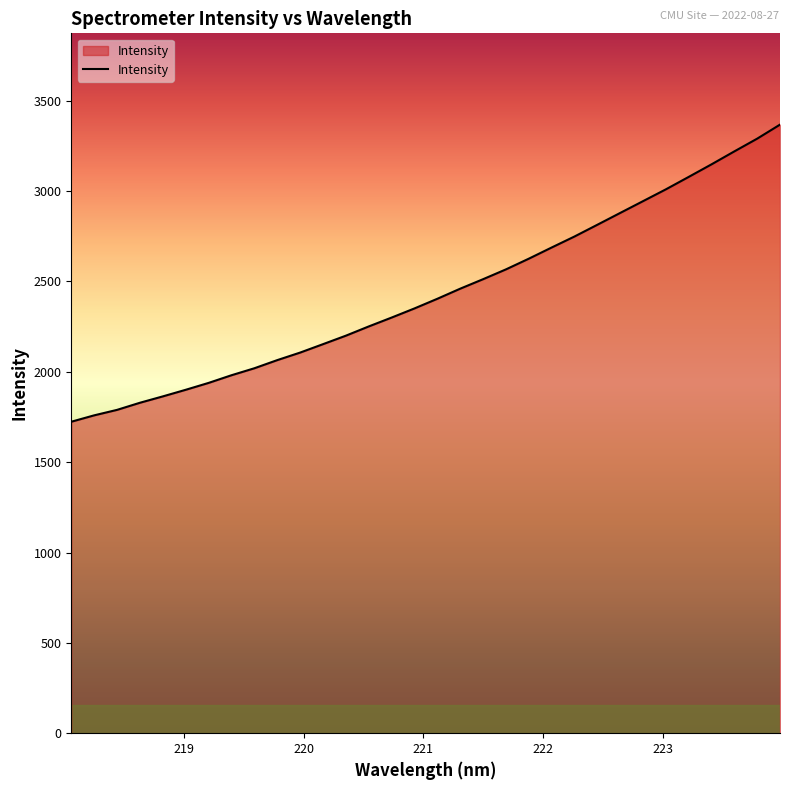

What is the average value?

2437.3